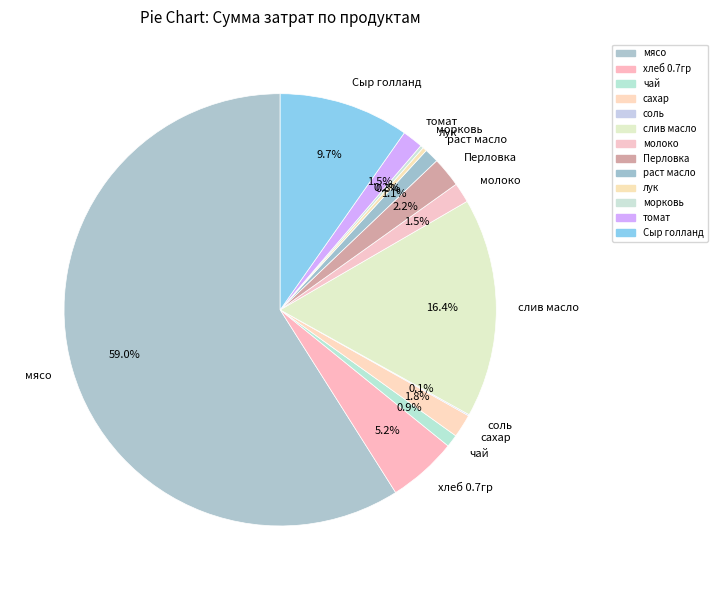

Is the sum of раст масло and Сыр голланд greater than half?

No